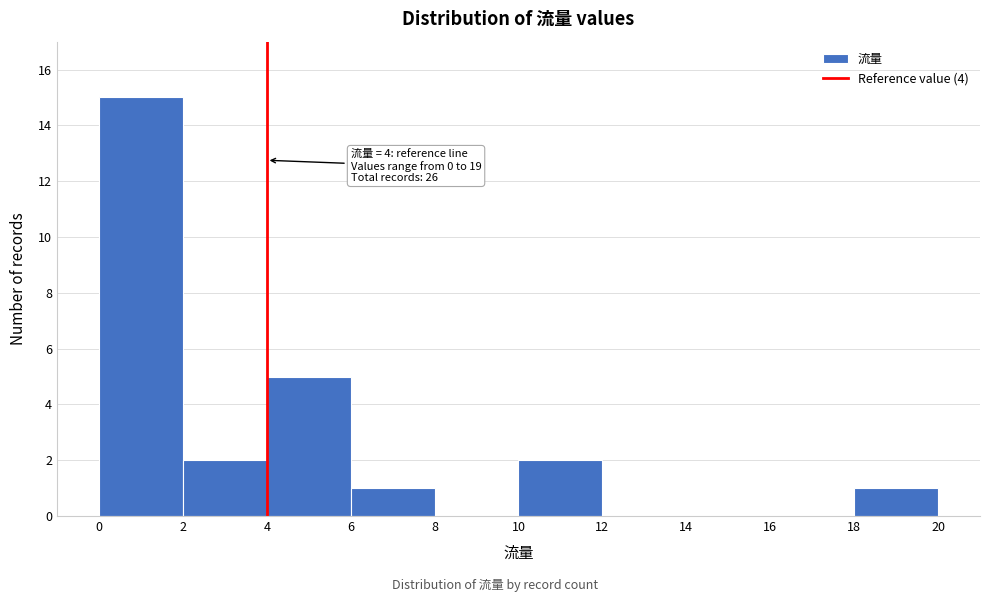

Which range on the x-axis has the tallest bar?

0 to 2